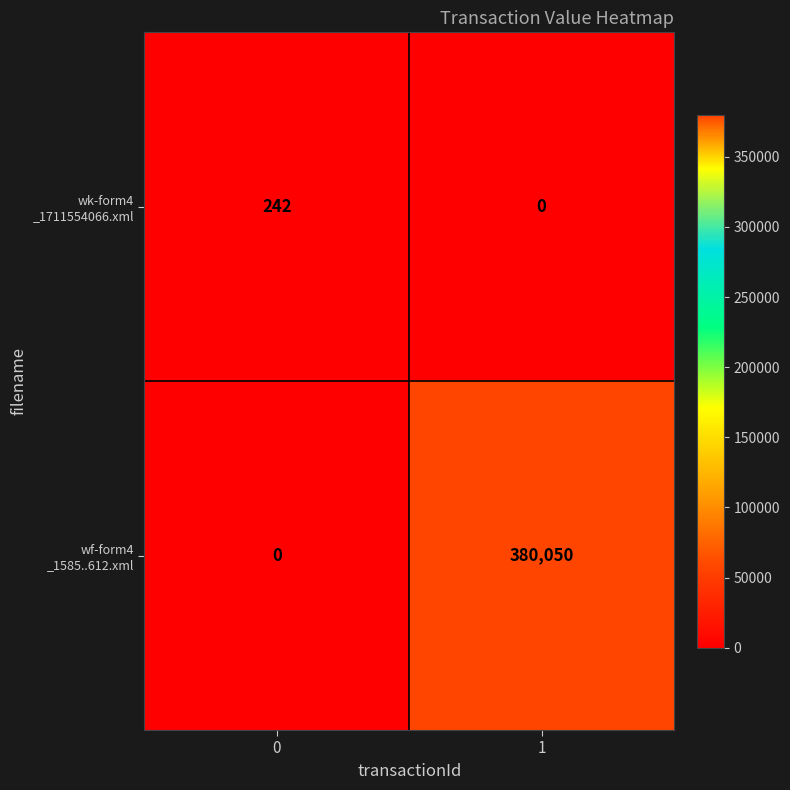

How many categories are shown in the chart?

2